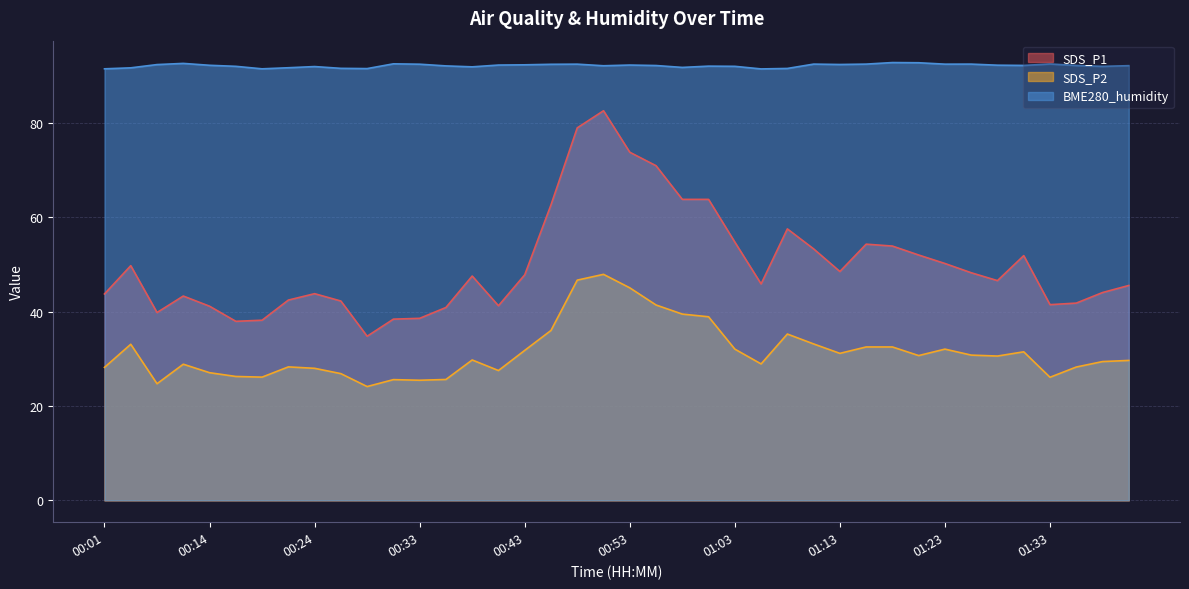

What is the greatest value displayed?

92.8